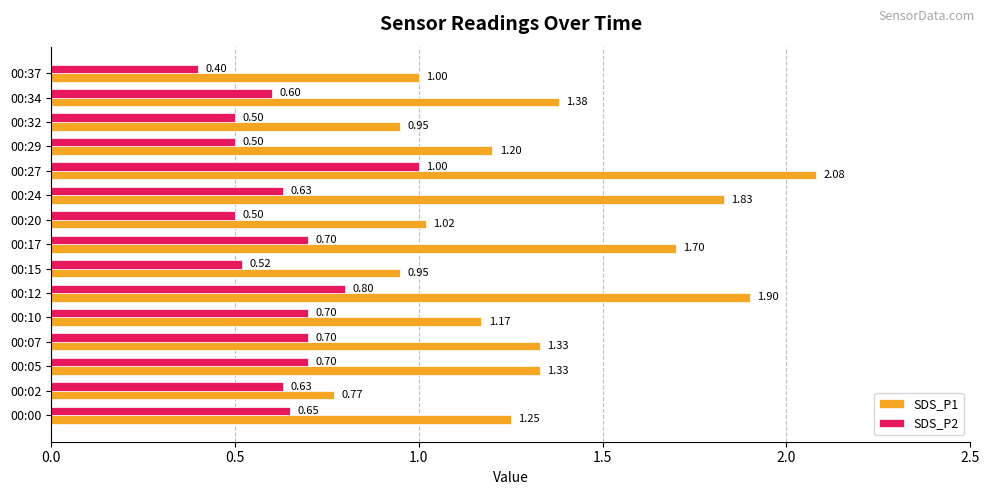

List the series in order of their overall mean, lowest first.

SDS_P2, SDS_P1